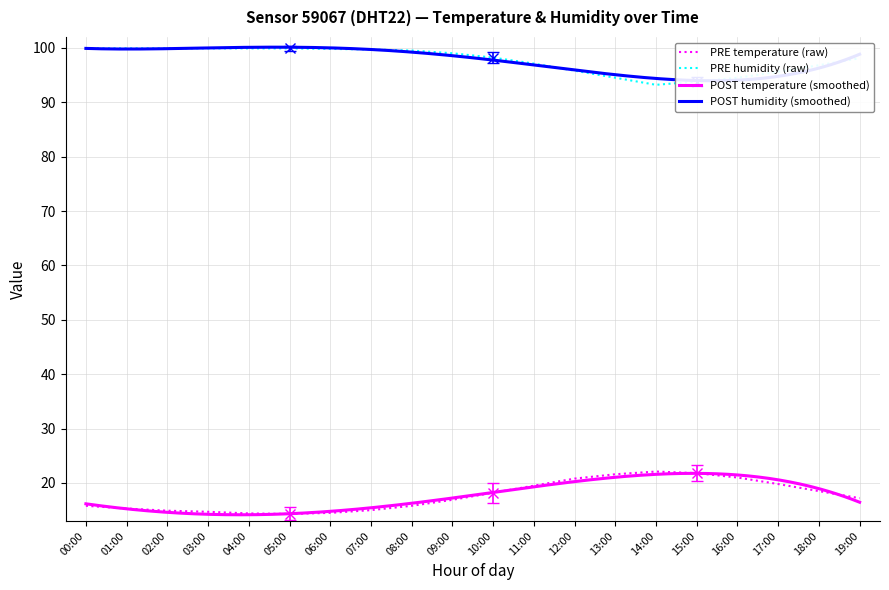

At how many categories does at least one series exceed 37?

20